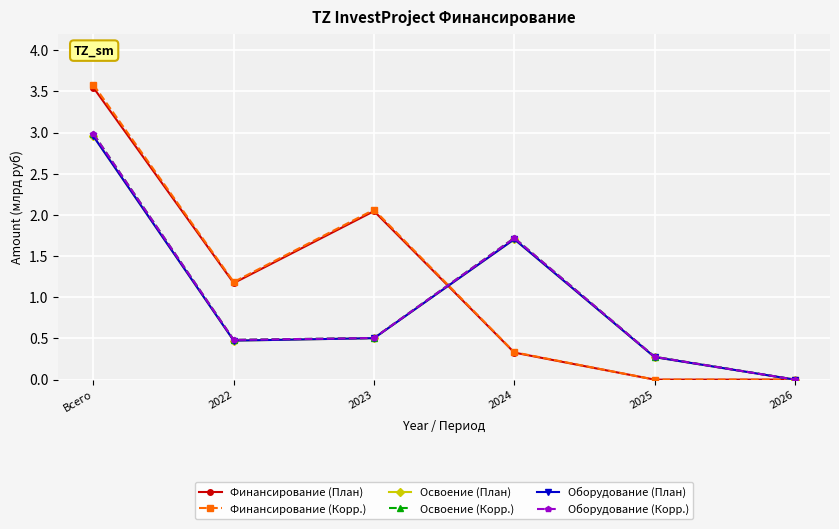

At how many categories does at least one series exceed 0?

5